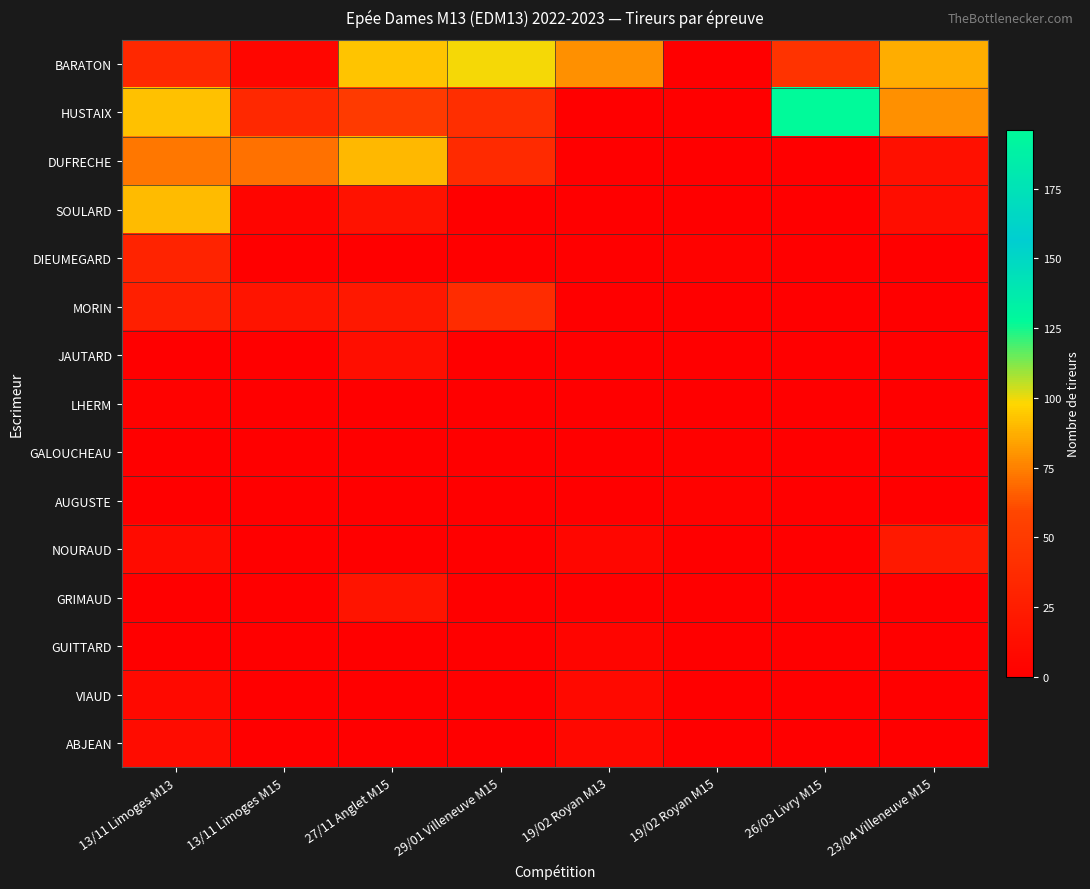

Which series changed the most between 13/11 Limoges M13 and 23/04 Villeneuve M15?

SOULARD